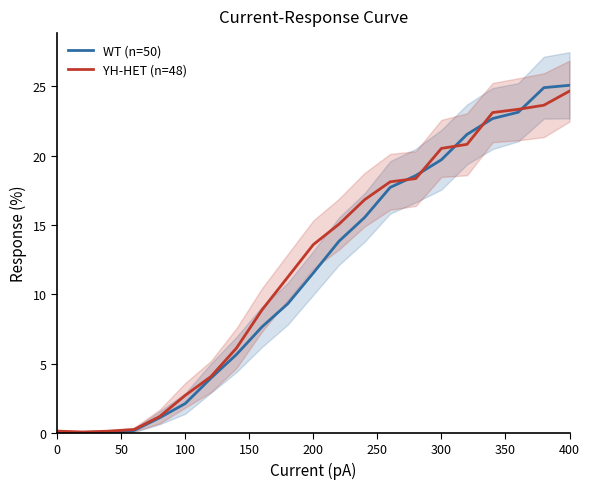

Reading left to right, what are all the values shown in this chart?

WT (n=50): 0.0	0.0	0.0	0.2	1.1	2.1	3.9	5.7	7.7	9.3	11.5	13.8	15.5	17.7	18.6	19.7	21.5	22.7	23.1	24.9	25.1
YH-HET (n=48): 0.1	0.1	0.1	0.2	1.2	2.7	4.1	6.1	8.9	11.2	13.6	15.1	16.8	18.1	18.4	20.5	20.8	23.1	23.4	23.6	24.7